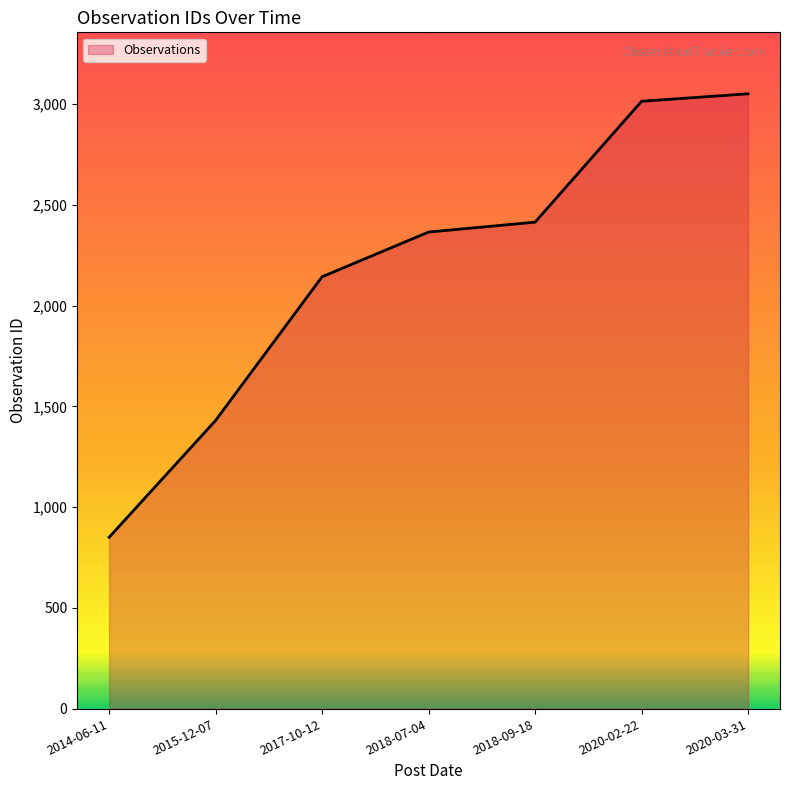

Between 2020-03-31 and 2018-07-04, which is larger?

2020-03-31